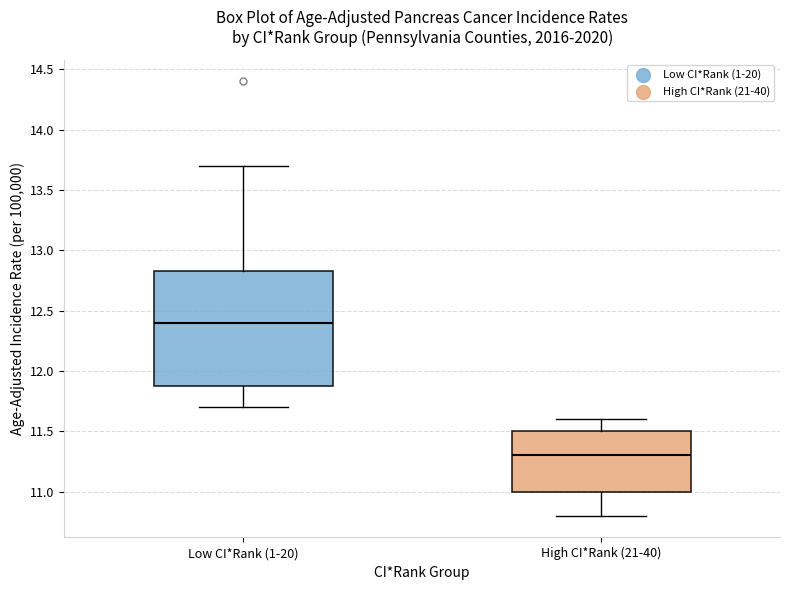

Which box is the tallest, from its lower edge to its upper edge?

Low CI*Rank (1-20)